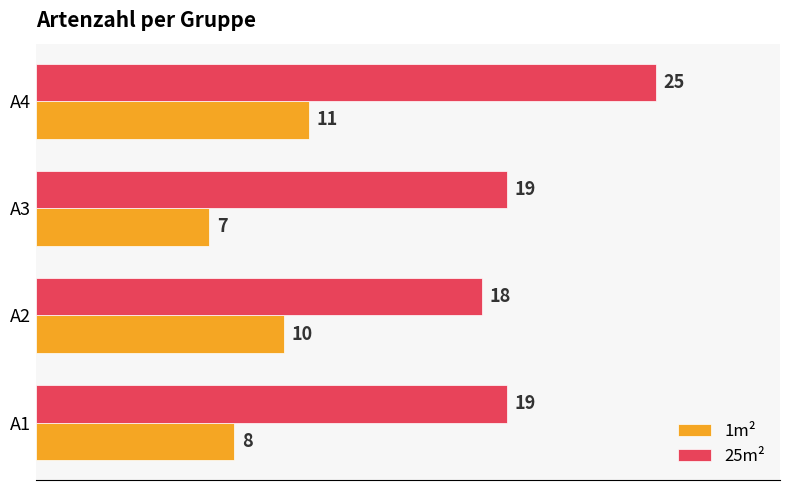

Which series has the largest total across all categories?

25m²